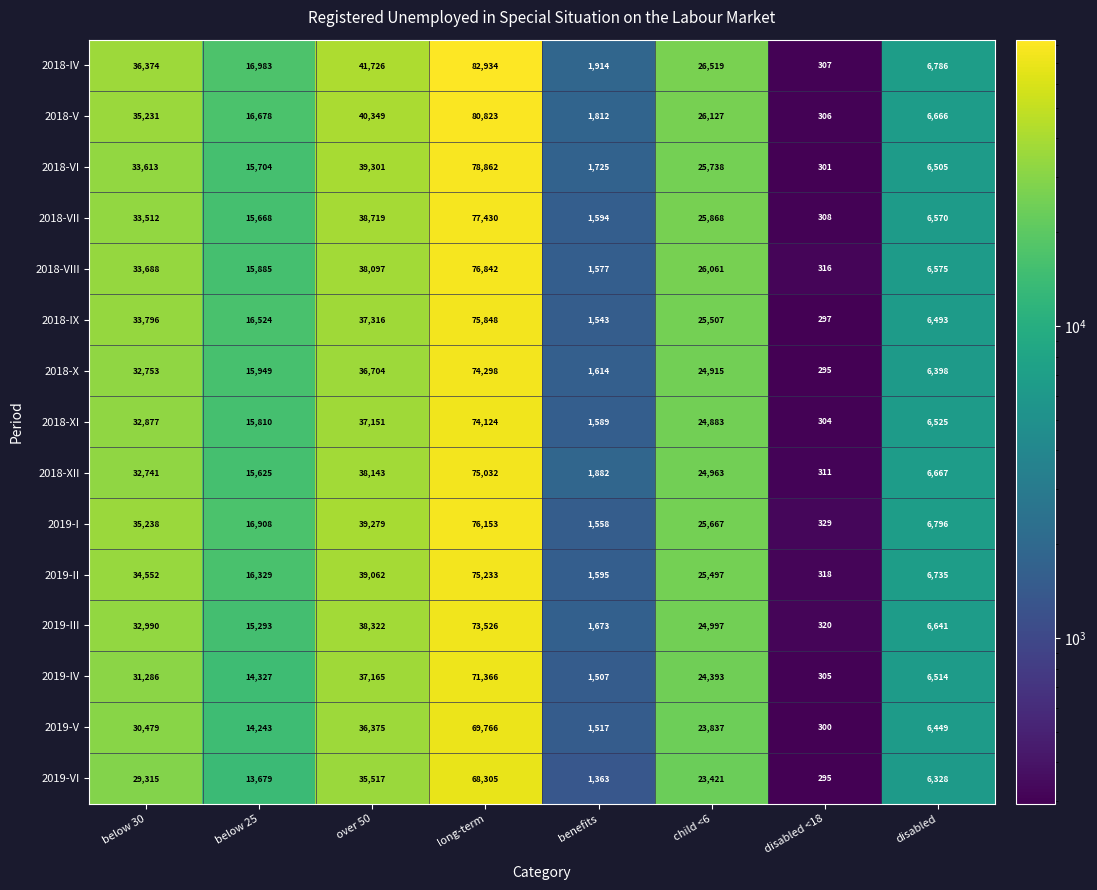

What is the difference between the maximum and minimum values in the 2018-X series?

74003